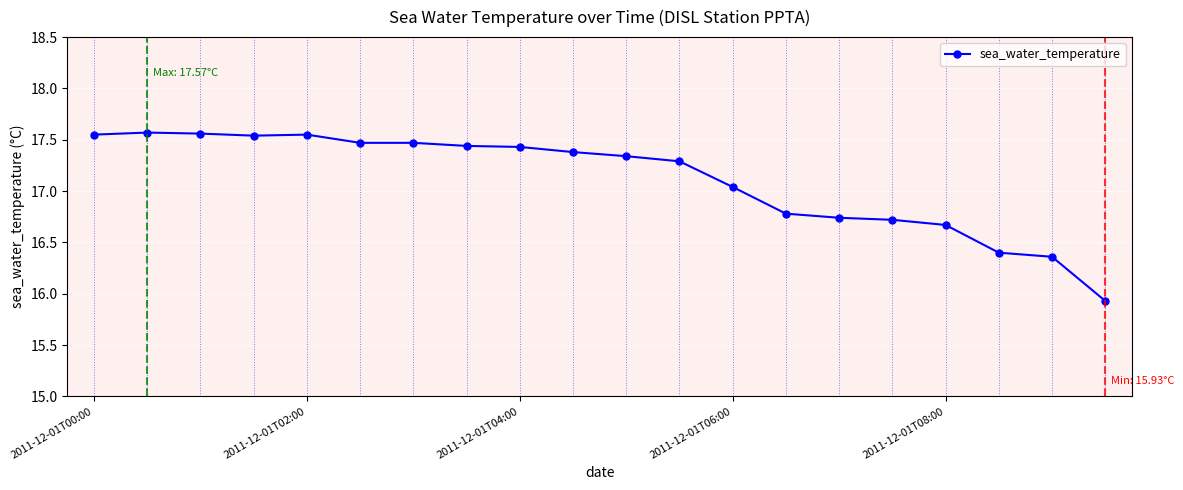

What is the difference between the second highest and second lowest values?

1.2